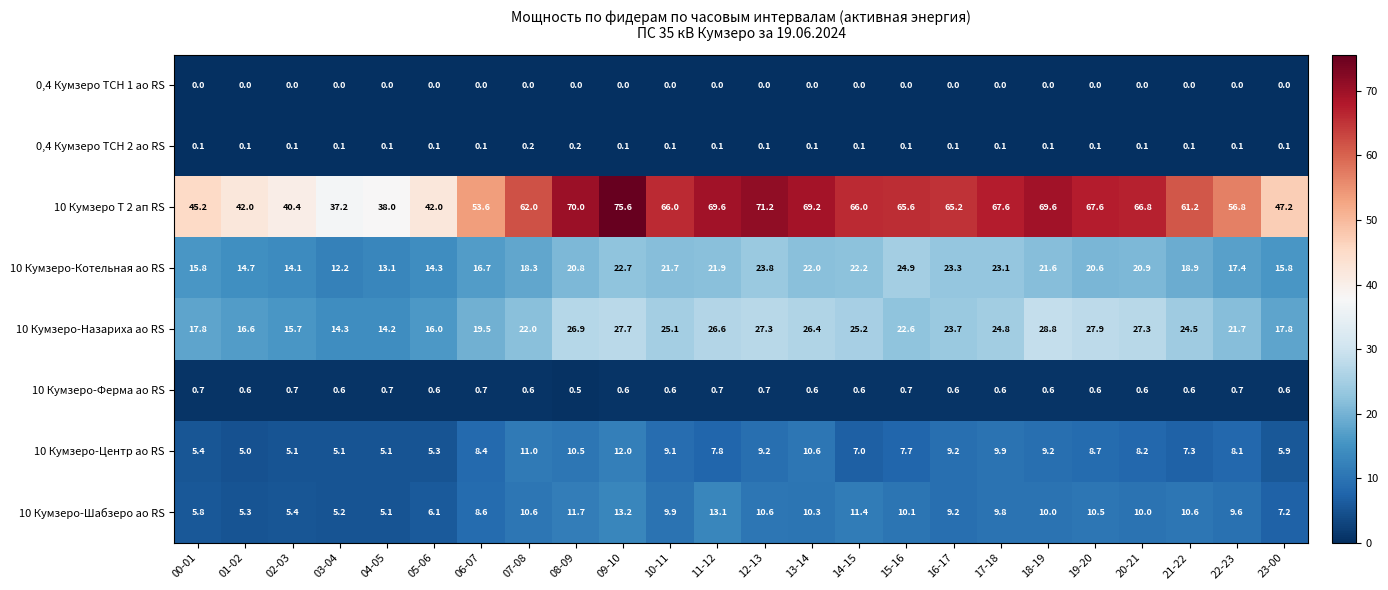

At which label does 10 Кумзеро-Котельная ао RS first exceed 20?

08-09